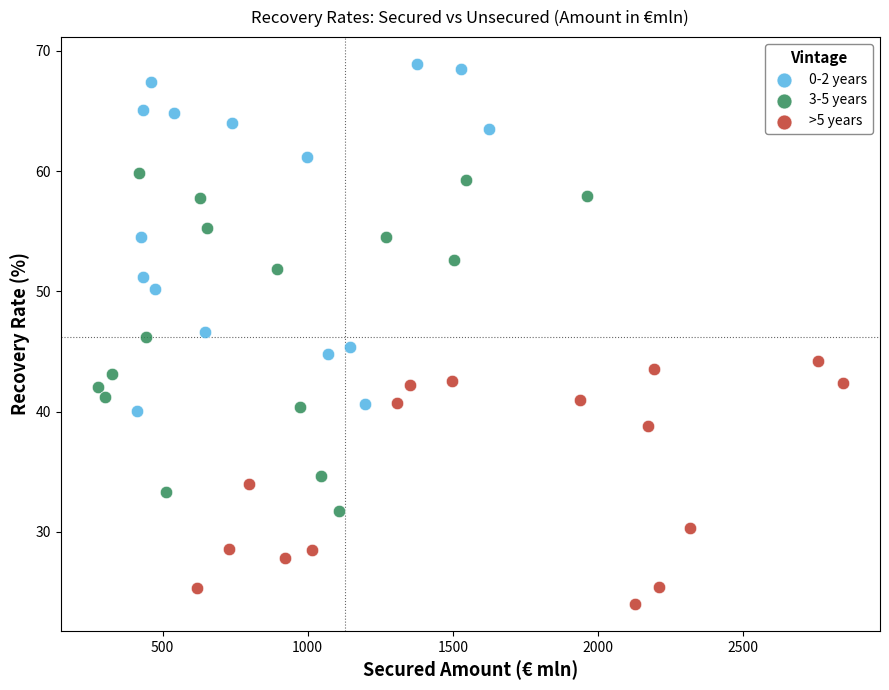

Which series contains the highest Y value?

0-2 years